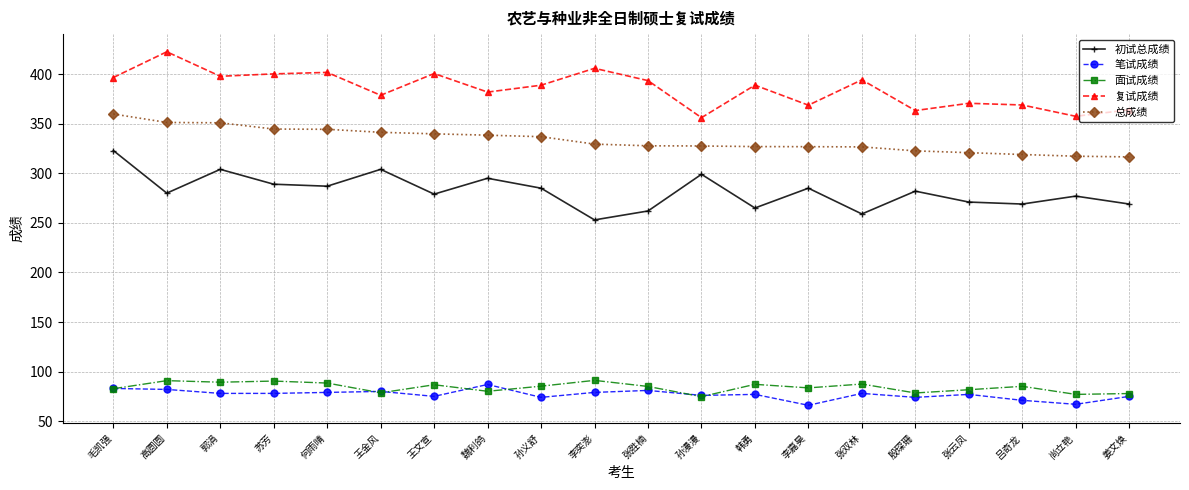

The 复试成绩 series shows 585.0 at 尚立艳. True or false?

False